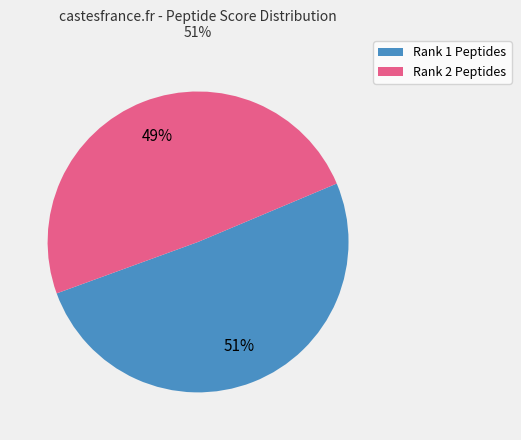

To the nearest percent, what is the average slice percentage?

50%